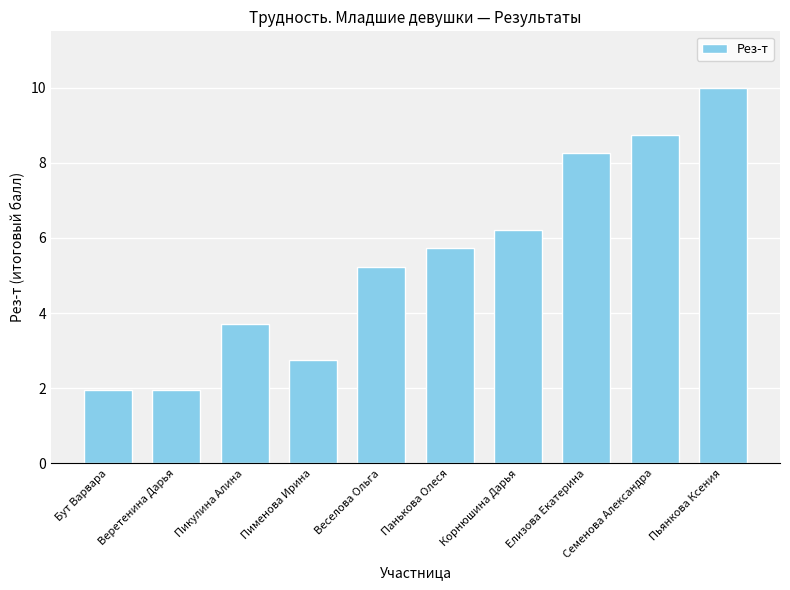

What is the minimum value shown in the chart?

1.9